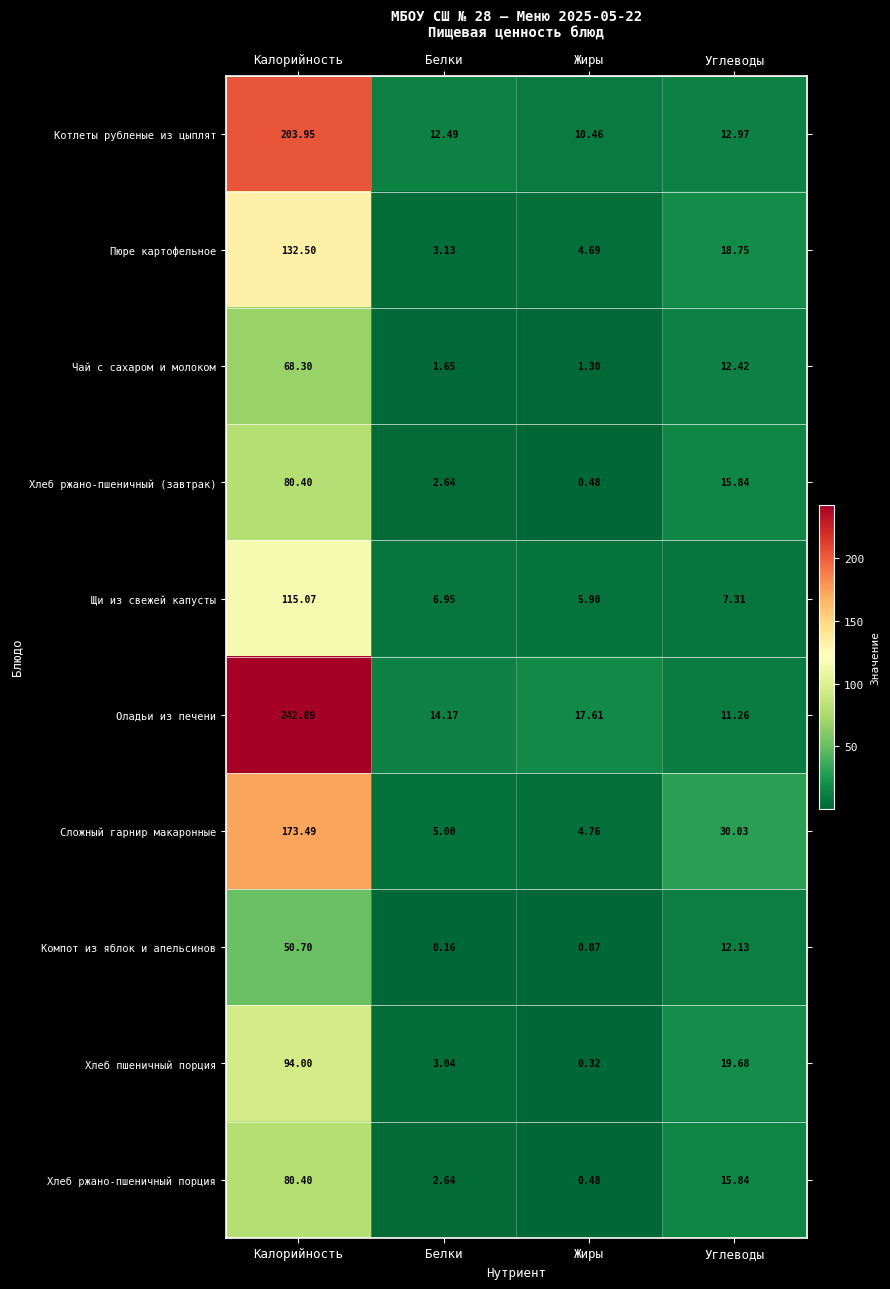

Which series has the largest total across all categories?

Оладьи из печени